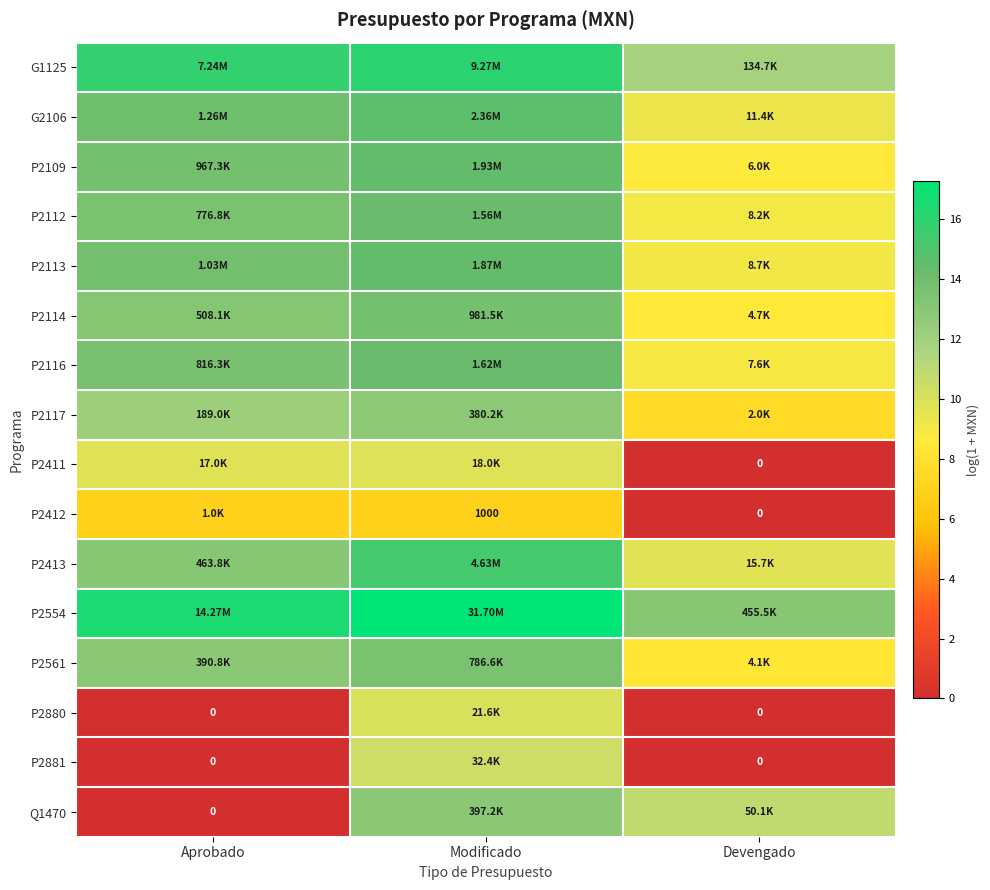

True or false: P2114 has a value of 5.1 at Aprobado.

False